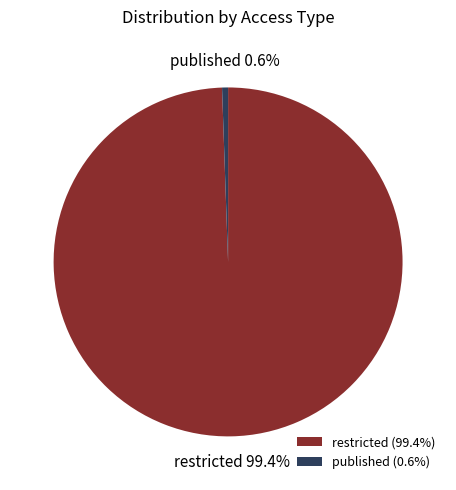

Is there any slice that represents more than half of the pie?

Yes